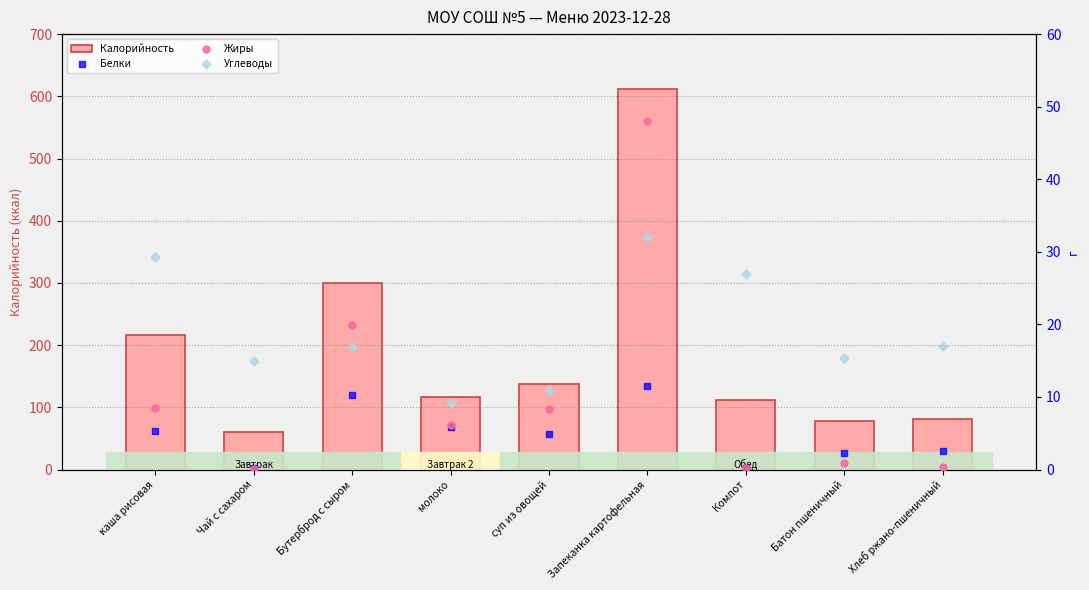

At which category is the sum across all series the highest?

Запеканка картофельная